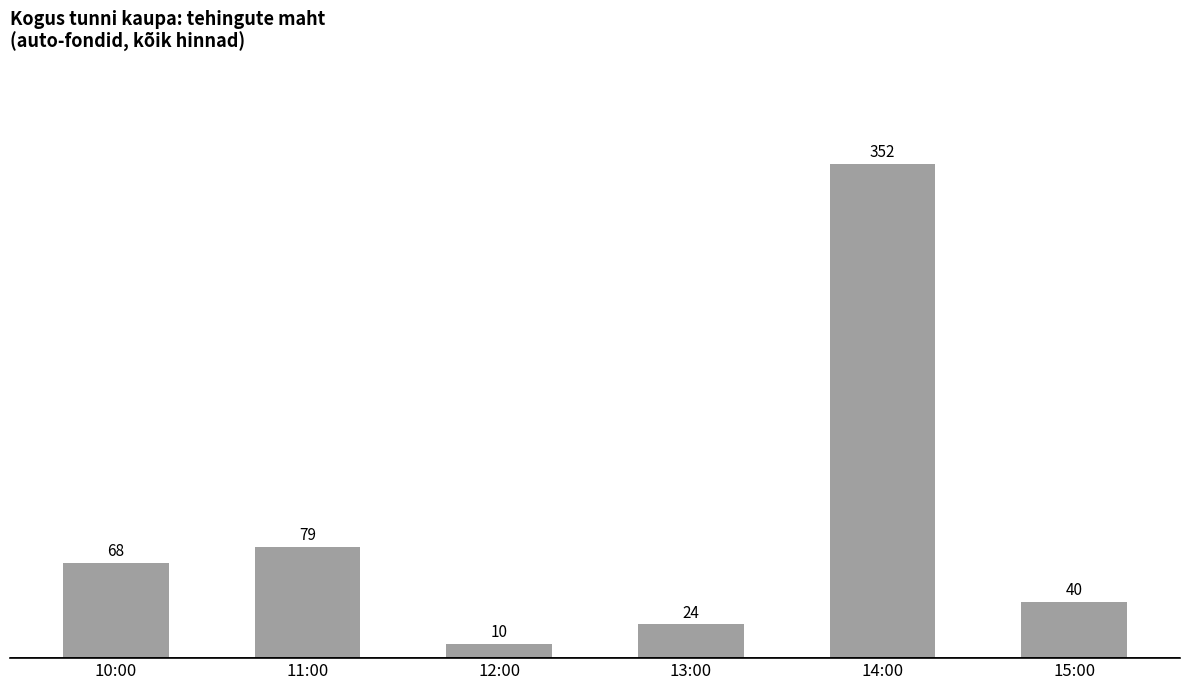

Which label corresponds to the smallest value in the chart?

12:00